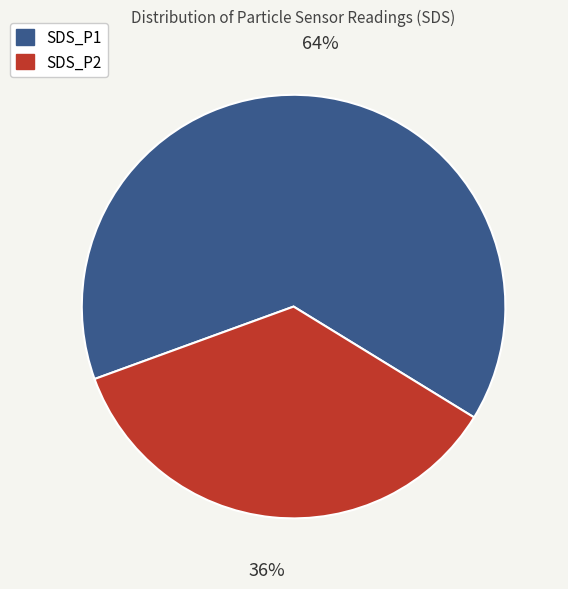

Does SDS_P2 represent more than half of the total?

No